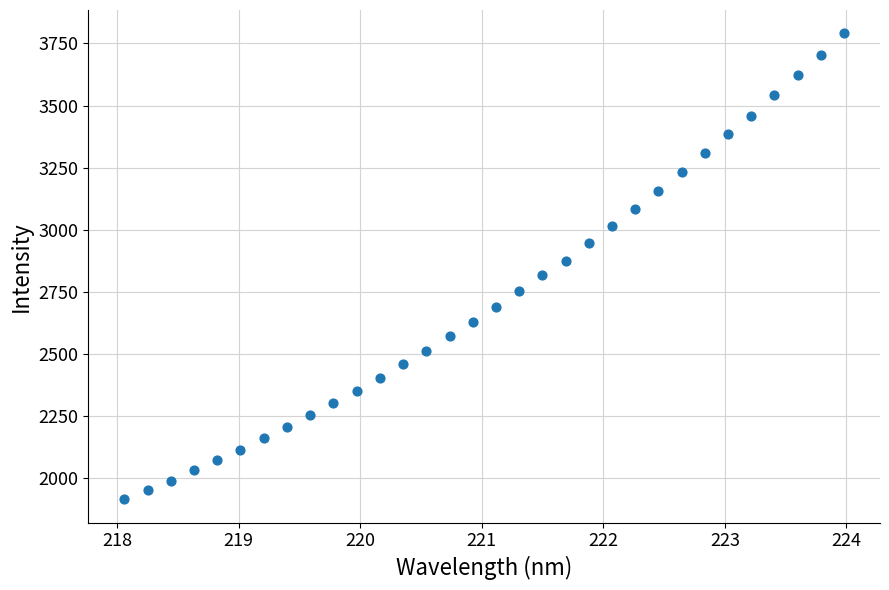

What is the range of Y values (max minus min)?

1875.5